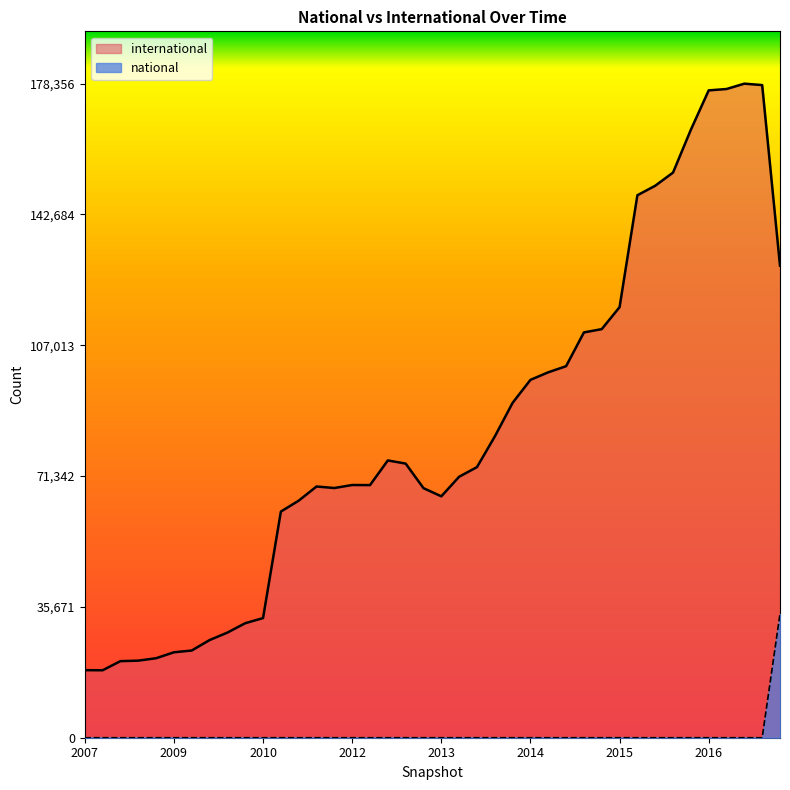

List the series in order of their peak value, highest first.

international, national